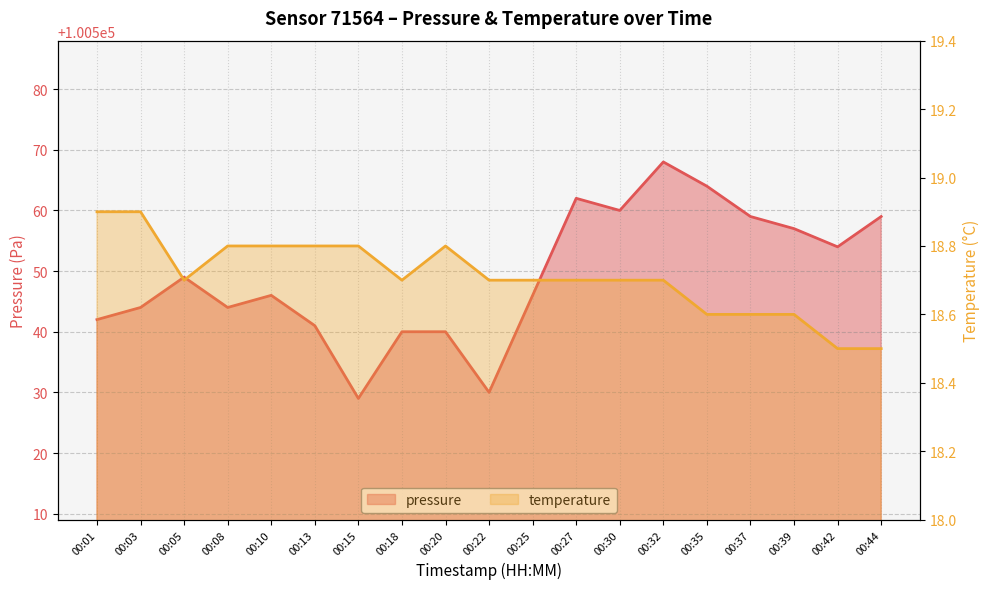

Reading left to right, transcribe all the data shown in this chart.

pressure: 00:01=100542.0	00:03=100544.0	00:05=100549.0	00:08=100544.0	00:10=100546.0	00:13=100541.0	00:15=100529.0	00:18=100540.0	00:20=100540.0	00:22=100530.0	00:25=100546.0	00:27=100562.0	00:30=100560.0	00:32=100568.0	00:35=100564.0	00:37=100559.0	00:39=100557.0	00:42=100554.0	00:44=100559.0
temperature: 00:01=18.9	00:03=18.9	00:05=18.7	00:08=18.8	00:10=18.8	00:13=18.8	00:15=18.8	00:18=18.7	00:20=18.8	00:22=18.7	00:25=18.7	00:27=18.7	00:30=18.7	00:32=18.7	00:35=18.6	00:37=18.6	00:39=18.6	00:42=18.5	00:44=18.5